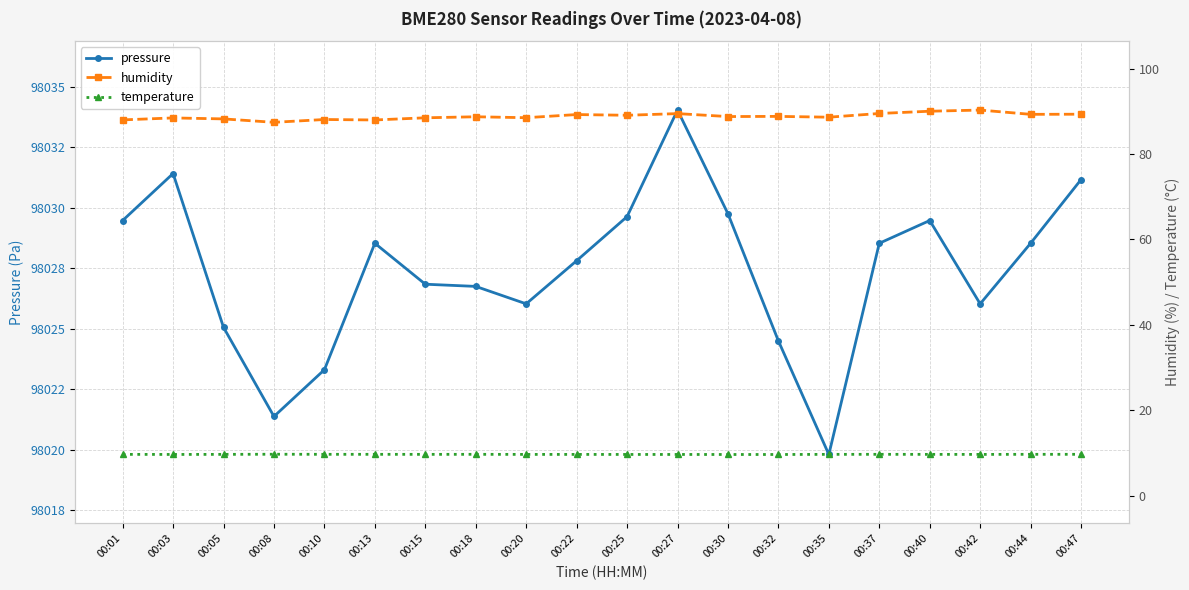

What is the value of the pressure point at the 17th from the left?

98029.5